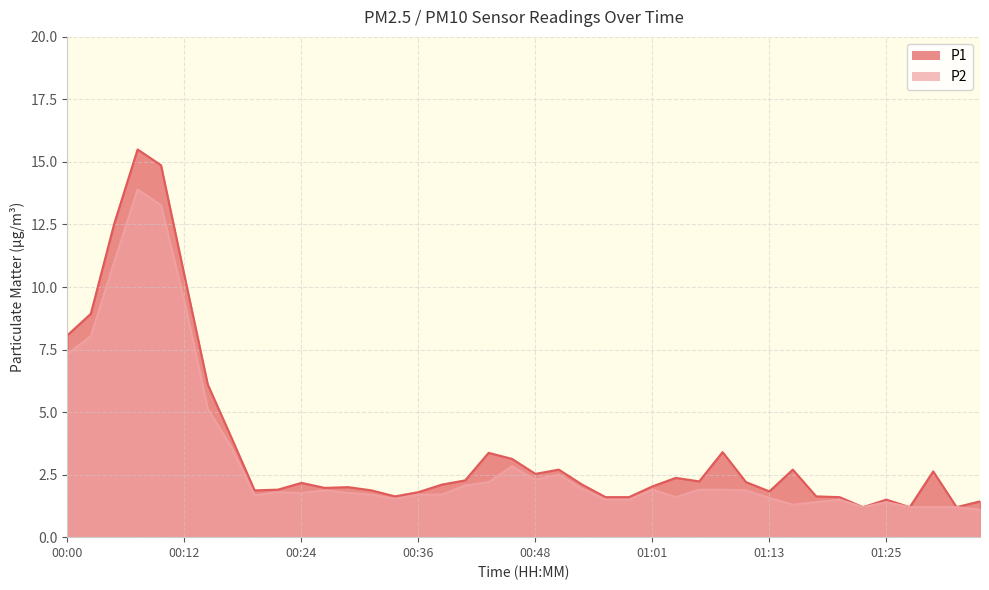

What is the sum of the P2 values at 01:35 and 00:24?

2.9